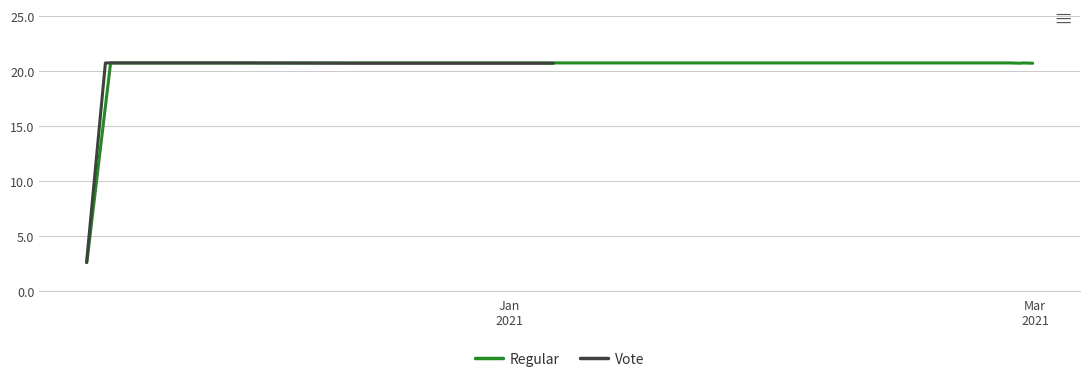

The value of Vote at 4 is 30.5. True or false?

False